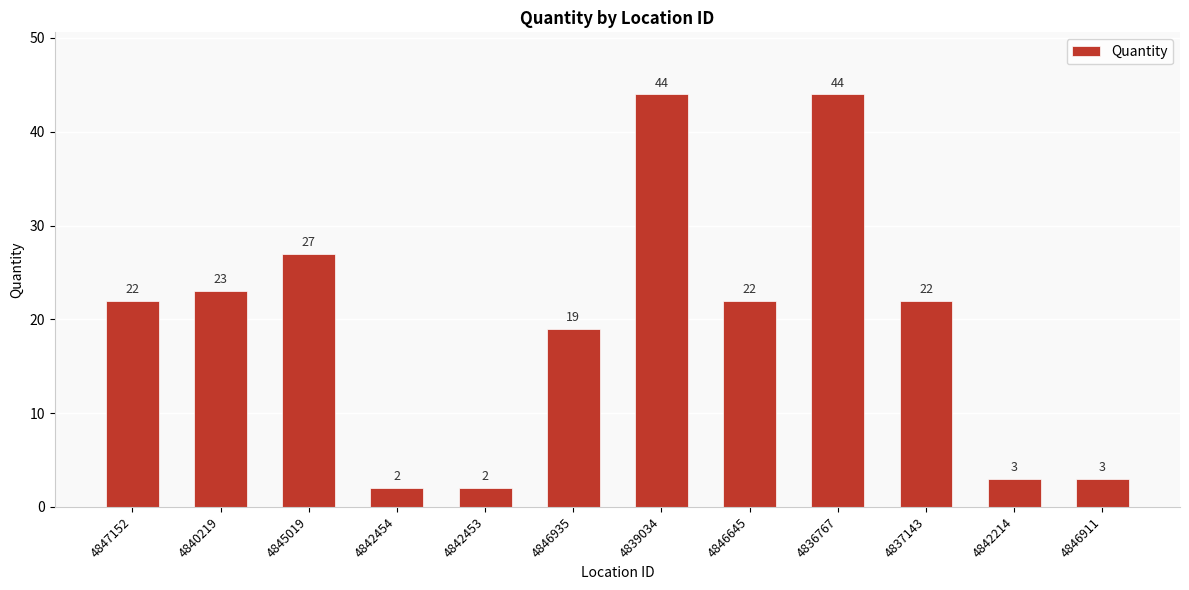

Are the bars horizontal?

No